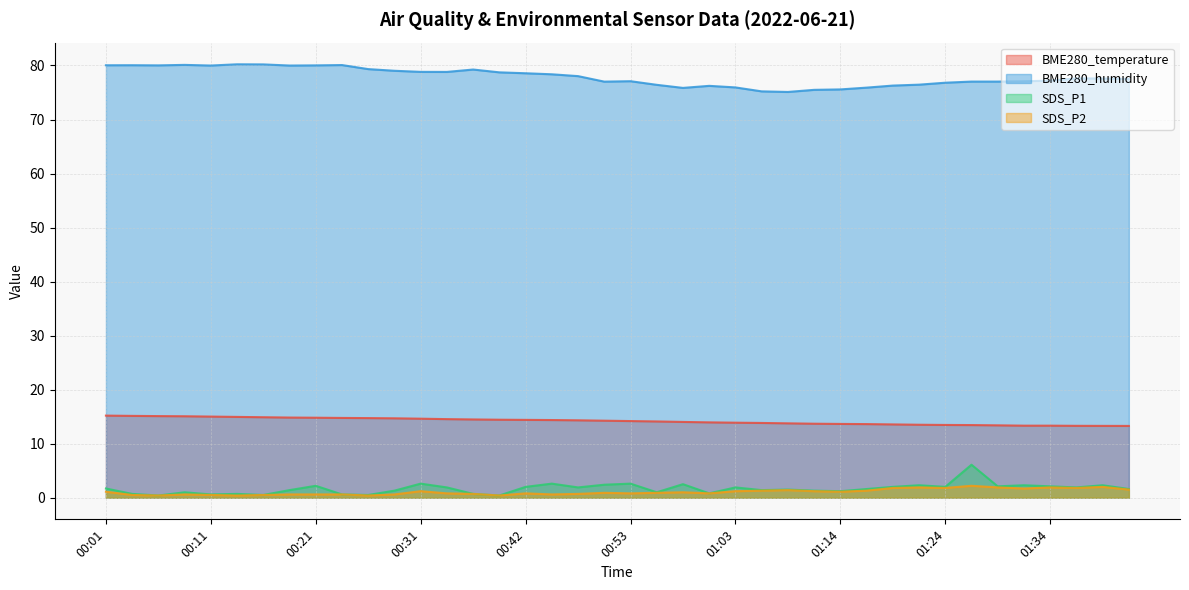

What is the label of the 6th point from the left?

00:14